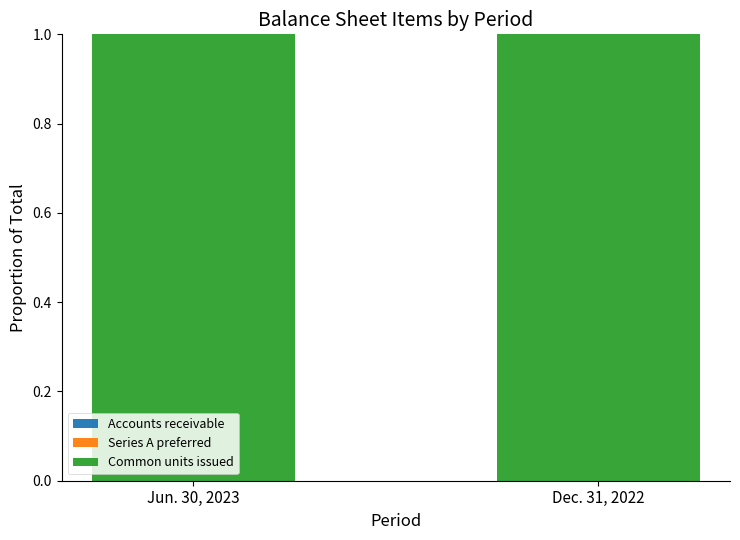

Between Jun. 30, 2023 and Dec. 31, 2022, which is larger?

Dec. 31, 2022